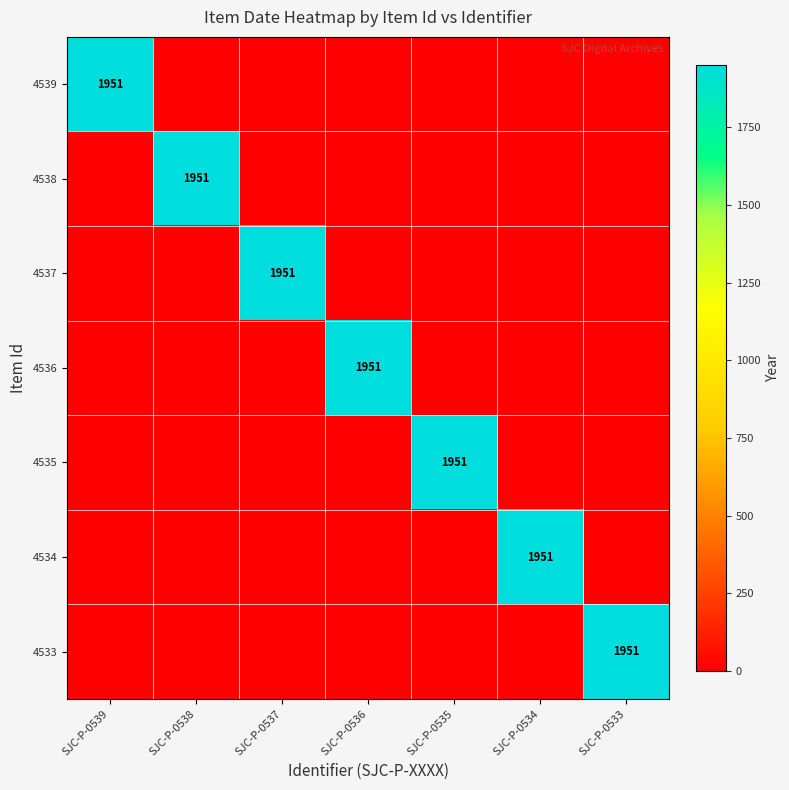

The value of 4539 at SJC-P-0539 is 2583. True or false?

False